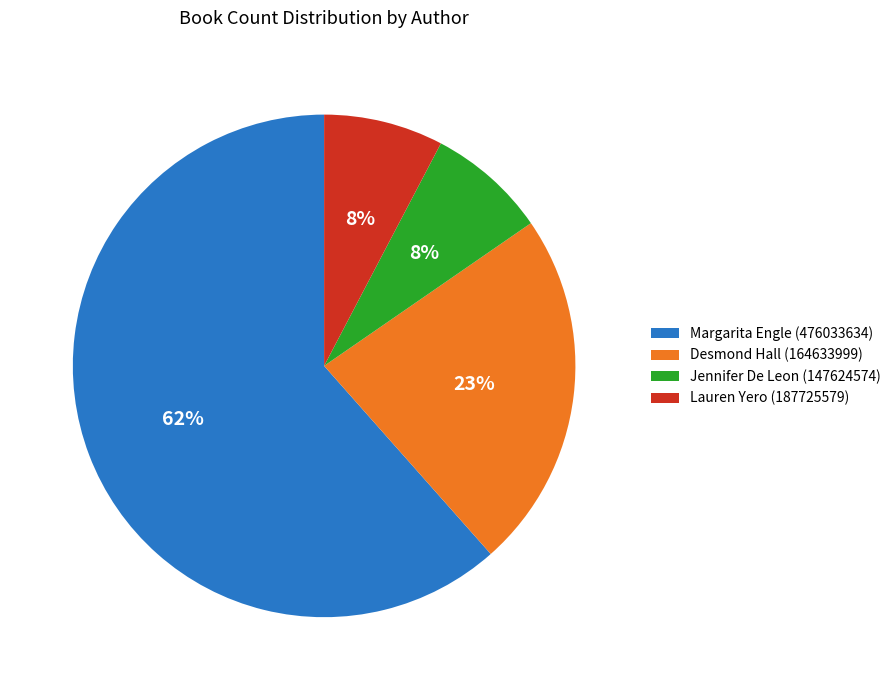

To the nearest percent, what percentage of the pie is Desmond Hall (164633999)?

23%